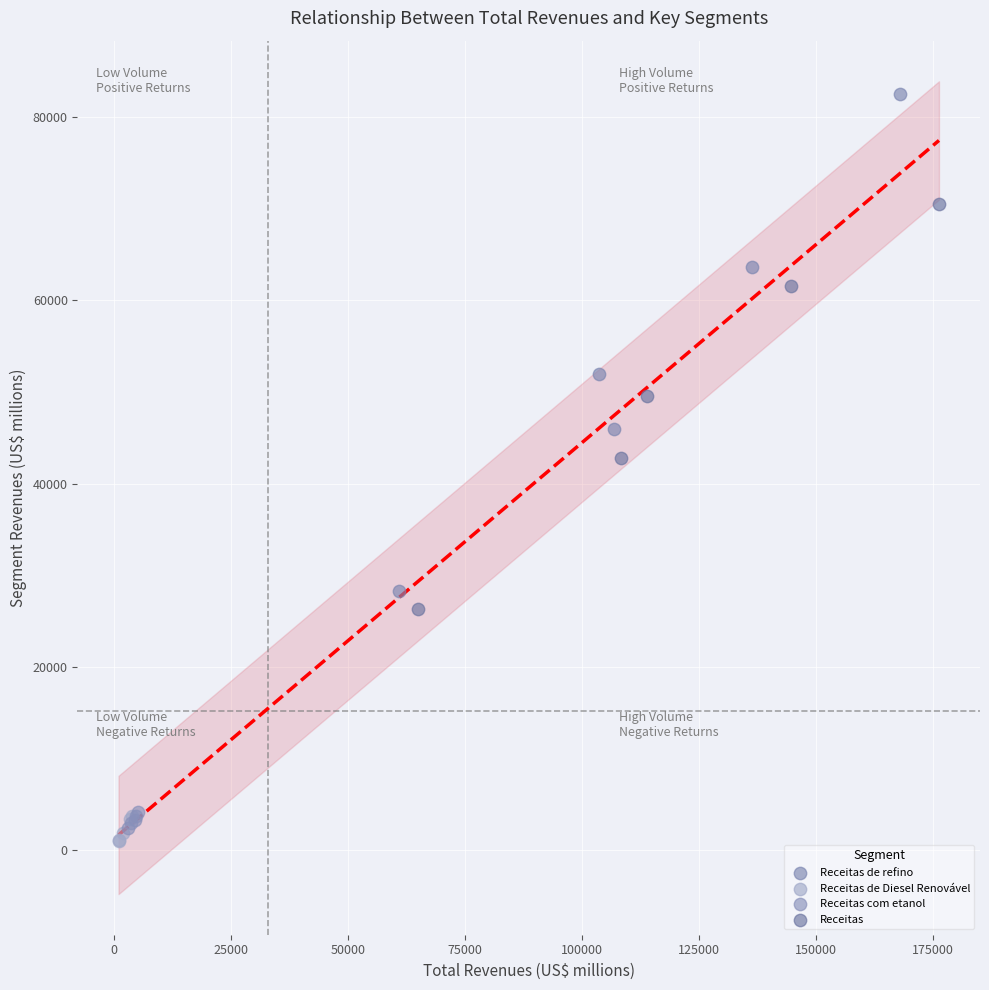

What are all the series names shown in the legend?

Receitas de refino, Receitas de Diesel Renovável, Receitas com etanol, Receitas